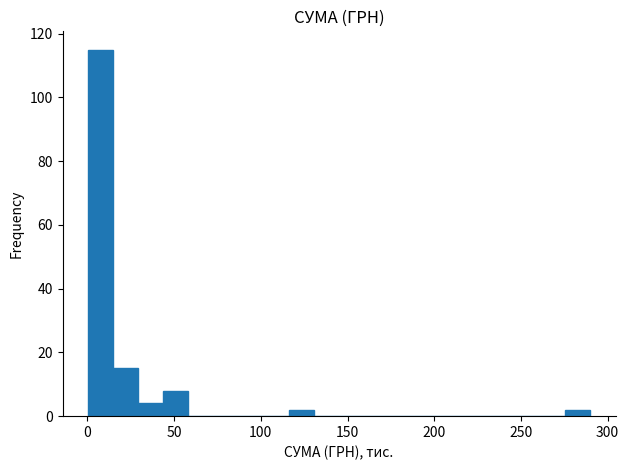

Around what value on the x-axis is the tallest bar? Give the approximate position of its centre, as read against the axis.

5